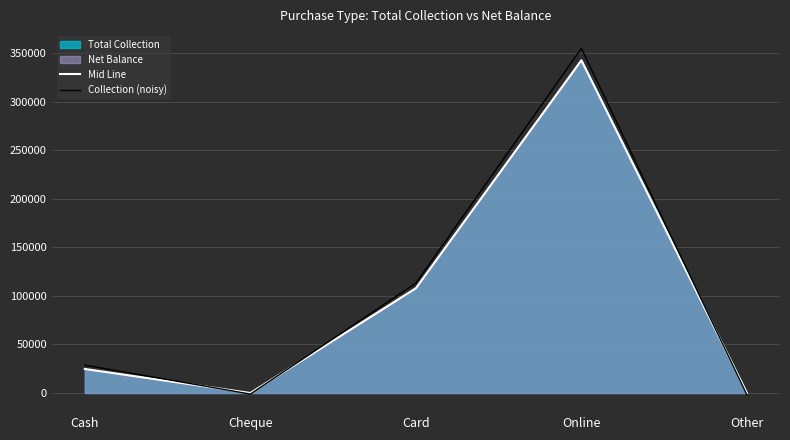

How many negative values does the Collection (noisy) series have?

2